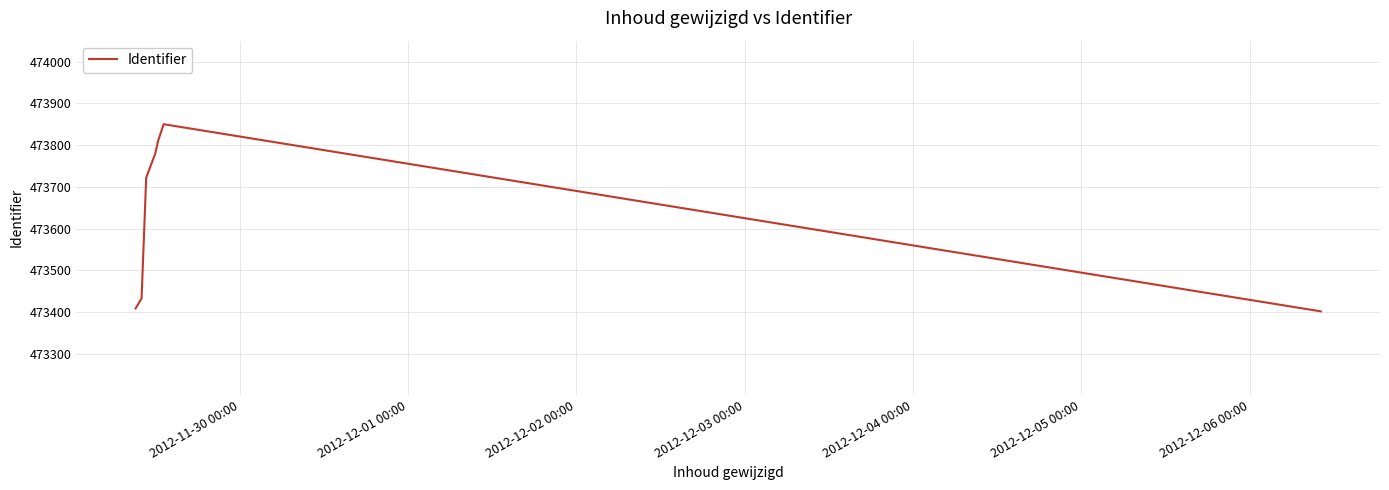

True or false: the data has more than 1 interior local peaks.

False